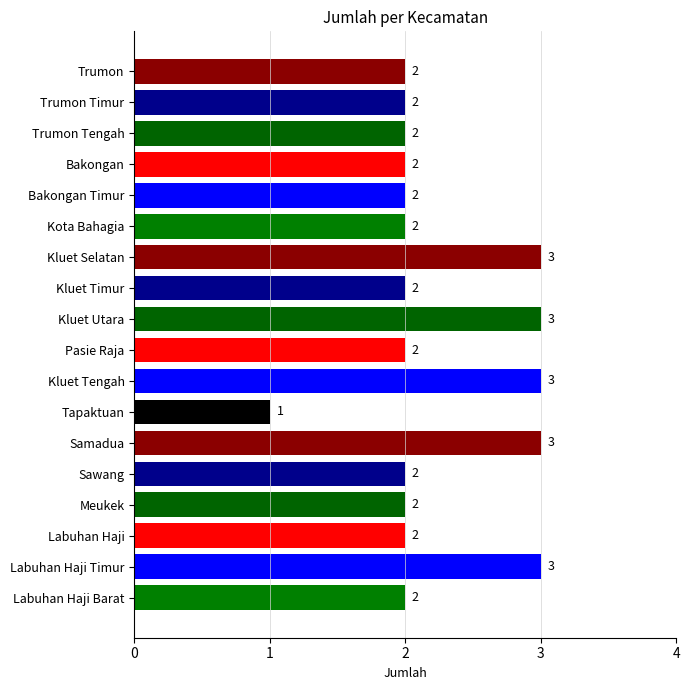

How many values are between 2 and 3?

17